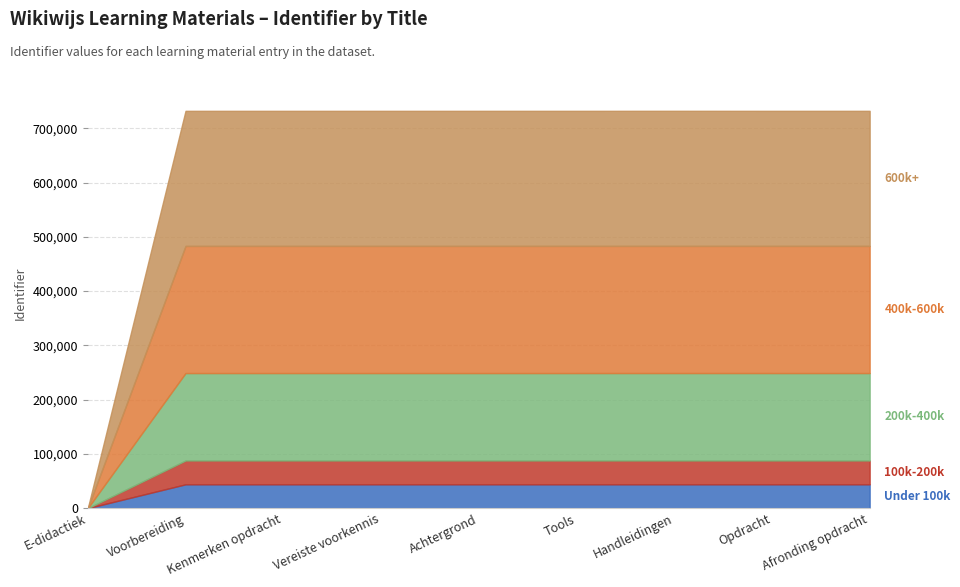

Count the number of data series in this chart.

1